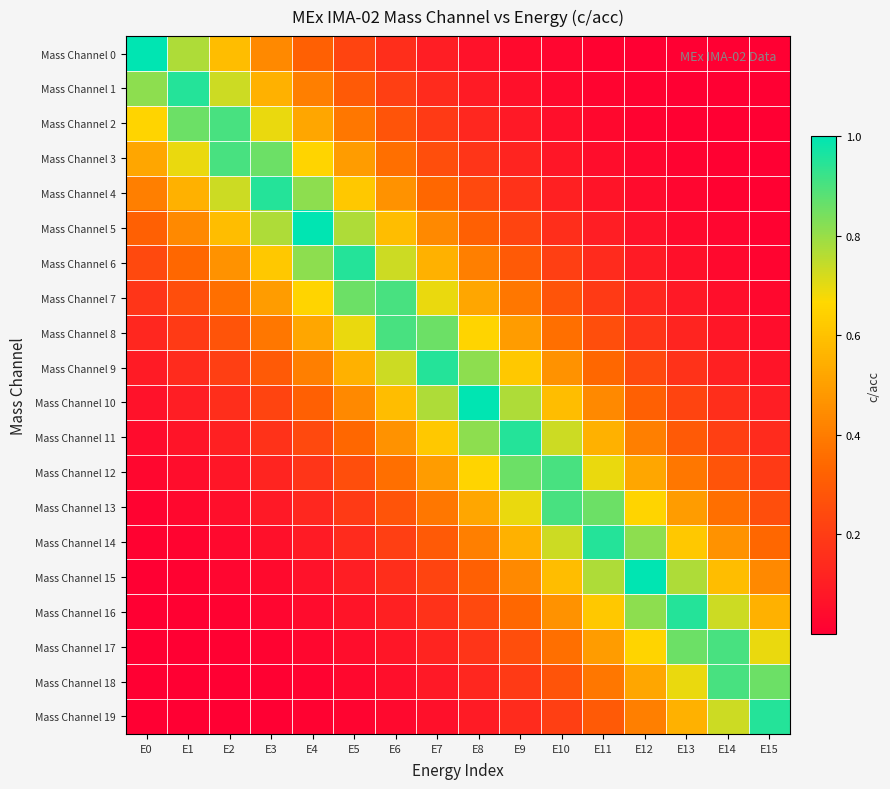

Reading right to left, transcribe all the data shown in this chart.

Mass Channel 0: E15=0.0	E14=0.0	E13=0.0	E12=0.0	E11=0.0	E10=0.0	E9=0.0	E8=0.1	E7=0.1	E6=0.2	E5=0.2	E4=0.3	E3=0.4	E2=0.6	E1=0.8	E0=1.0
Mass Channel 1: E15=0.0	E14=0.0	E13=0.0	E12=0.0	E11=0.0	E10=0.0	E9=0.1	E8=0.1	E7=0.1	E6=0.2	E5=0.3	E4=0.4	E3=0.6	E2=0.7	E1=1.0	E0=0.8
Mass Channel 2: E15=0.0	E14=0.0	E13=0.0	E12=0.0	E11=0.0	E10=0.1	E9=0.1	E8=0.1	E7=0.2	E6=0.3	E5=0.4	E4=0.5	E3=0.7	E2=0.9	E1=0.9	E0=0.7
Mass Channel 3: E15=0.0	E14=0.0	E13=0.0	E12=0.0	E11=0.0	E10=0.1	E9=0.1	E8=0.2	E7=0.3	E6=0.4	E5=0.5	E4=0.7	E3=0.9	E2=0.9	E1=0.7	E0=0.5
Mass Channel 4: E15=0.0	E14=0.0	E13=0.0	E12=0.0	E11=0.1	E10=0.1	E9=0.2	E8=0.2	E7=0.3	E6=0.5	E5=0.6	E4=0.8	E3=1.0	E2=0.7	E1=0.6	E0=0.4
Mass Channel 5: E15=0.0	E14=0.0	E13=0.0	E12=0.1	E11=0.1	E10=0.2	E9=0.2	E8=0.3	E7=0.4	E6=0.6	E5=0.8	E4=1.0	E3=0.8	E2=0.6	E1=0.4	E0=0.3
Mass Channel 6: E15=0.0	E14=0.0	E13=0.1	E12=0.1	E11=0.1	E10=0.2	E9=0.3	E8=0.4	E7=0.6	E6=0.7	E5=1.0	E4=0.8	E3=0.6	E2=0.5	E1=0.3	E0=0.2
Mass Channel 7: E15=0.0	E14=0.1	E13=0.1	E12=0.1	E11=0.2	E10=0.3	E9=0.4	E8=0.5	E7=0.7	E6=0.9	E5=0.9	E4=0.7	E3=0.5	E2=0.4	E1=0.3	E0=0.2
Mass Channel 8: E15=0.0	E14=0.1	E13=0.1	E12=0.2	E11=0.3	E10=0.4	E9=0.5	E8=0.7	E7=0.9	E6=0.9	E5=0.7	E4=0.5	E3=0.4	E2=0.3	E1=0.2	E0=0.1
Mass Channel 9: E15=0.1	E14=0.1	E13=0.2	E12=0.2	E11=0.3	E10=0.5	E9=0.6	E8=0.8	E7=1.0	E6=0.7	E5=0.6	E4=0.4	E3=0.3	E2=0.2	E1=0.1	E0=0.1
Mass Channel 10: E15=0.1	E14=0.2	E13=0.2	E12=0.3	E11=0.4	E10=0.6	E9=0.8	E8=1.0	E7=0.8	E6=0.6	E5=0.4	E4=0.3	E3=0.2	E2=0.2	E1=0.1	E0=0.1
Mass Channel 11: E15=0.1	E14=0.2	E13=0.3	E12=0.4	E11=0.6	E10=0.7	E9=1.0	E8=0.8	E7=0.6	E6=0.5	E5=0.3	E4=0.2	E3=0.2	E2=0.1	E1=0.1	E0=0.0
Mass Channel 12: E15=0.2	E14=0.3	E13=0.4	E12=0.5	E11=0.7	E10=0.9	E9=0.9	E8=0.7	E7=0.5	E6=0.4	E5=0.3	E4=0.2	E3=0.1	E2=0.1	E1=0.0	E0=0.0
Mass Channel 13: E15=0.3	E14=0.4	E13=0.5	E12=0.7	E11=0.9	E10=0.9	E9=0.7	E8=0.5	E7=0.4	E6=0.3	E5=0.2	E4=0.1	E3=0.1	E2=0.1	E1=0.0	E0=0.0
Mass Channel 14: E15=0.3	E14=0.5	E13=0.6	E12=0.8	E11=1.0	E10=0.7	E9=0.6	E8=0.4	E7=0.3	E6=0.2	E5=0.1	E4=0.1	E3=0.1	E2=0.0	E1=0.0	E0=0.0
Mass Channel 15: E15=0.4	E14=0.6	E13=0.8	E12=1.0	E11=0.8	E10=0.6	E9=0.4	E8=0.3	E7=0.2	E6=0.2	E5=0.1	E4=0.1	E3=0.0	E2=0.0	E1=0.0	E0=0.0
Mass Channel 16: E15=0.6	E14=0.7	E13=1.0	E12=0.8	E11=0.6	E10=0.5	E9=0.3	E8=0.2	E7=0.2	E6=0.1	E5=0.1	E4=0.0	E3=0.0	E2=0.0	E1=0.0	E0=0.0
Mass Channel 17: E15=0.7	E14=0.9	E13=0.9	E12=0.7	E11=0.5	E10=0.4	E9=0.3	E8=0.2	E7=0.1	E6=0.1	E5=0.0	E4=0.0	E3=0.0	E2=0.0	E1=0.0	E0=0.0
Mass Channel 18: E15=0.9	E14=0.9	E13=0.7	E12=0.5	E11=0.4	E10=0.3	E9=0.2	E8=0.1	E7=0.1	E6=0.1	E5=0.0	E4=0.0	E3=0.0	E2=0.0	E1=0.0	E0=0.0
Mass Channel 19: E15=1.0	E14=0.7	E13=0.6	E12=0.4	E11=0.3	E10=0.2	E9=0.1	E8=0.1	E7=0.1	E6=0.0	E5=0.0	E4=0.0	E3=0.0	E2=0.0	E1=0.0	E0=0.0